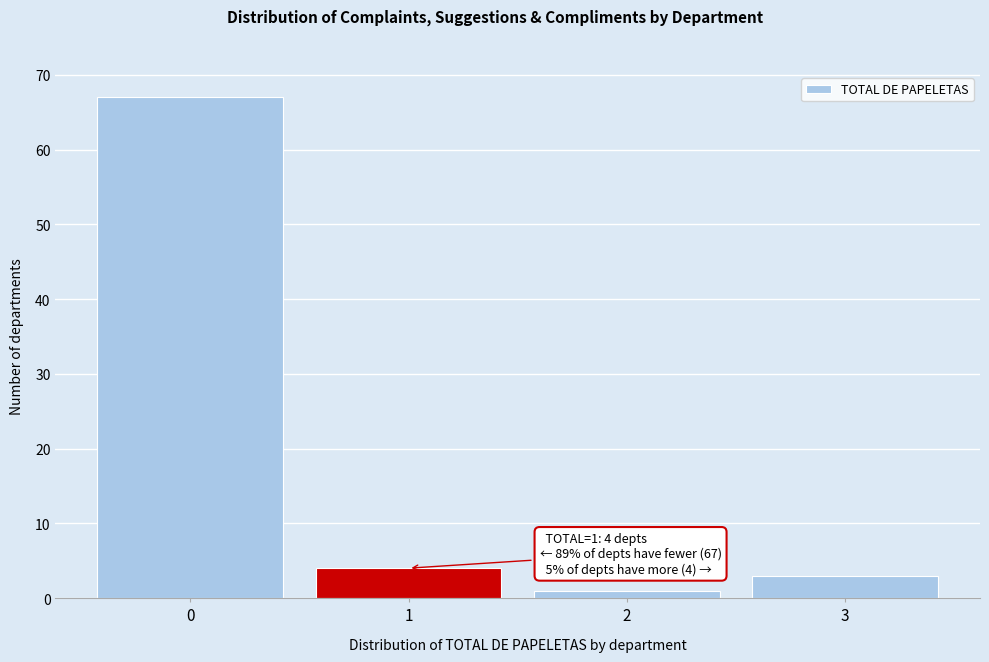

Reading right to left, transcribe all the data shown in this chart.

3	1	4	67